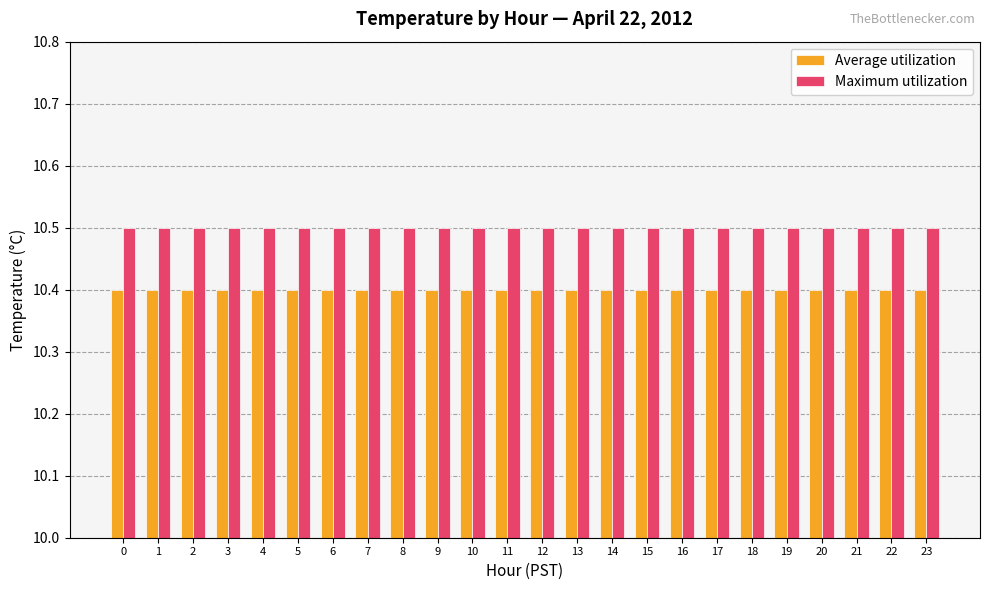

What is the total value across all series at 14?

20.9